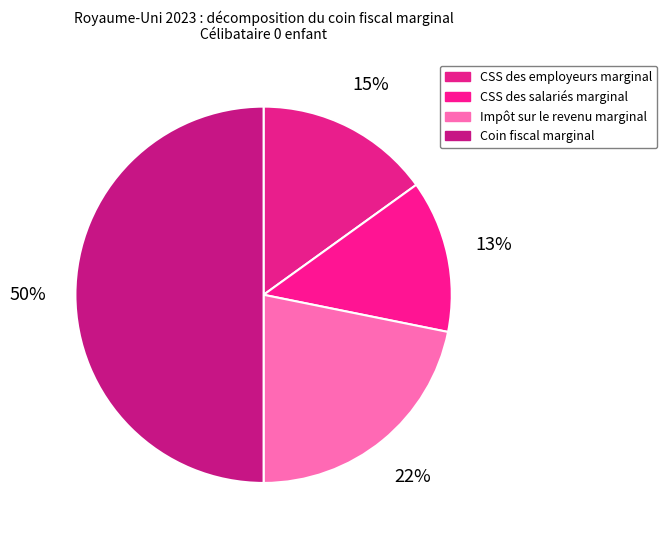

How many segments does this pie chart have?

4